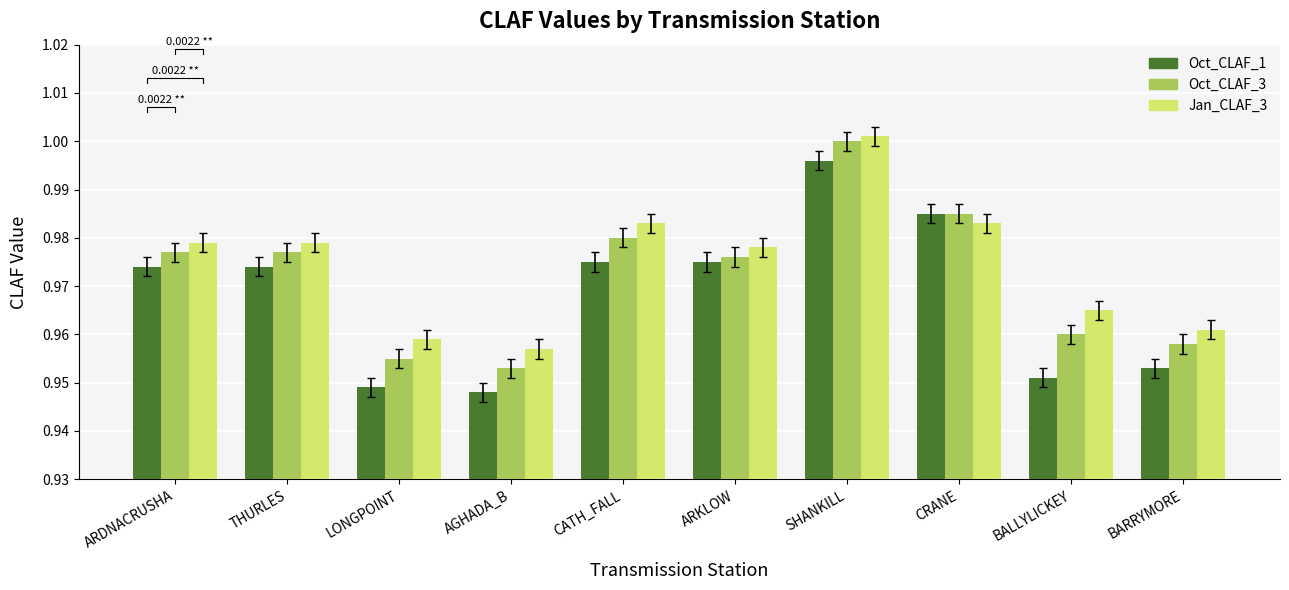

Reading left to right, list all the values displayed in this chart.

Oct_CLAF_1: 1.0	1.0	0.9	0.9	1.0	1.0	1.0	1.0	1.0	1.0
Oct_CLAF_3: 1.0	1.0	1.0	1.0	1.0	1.0	1.0	1.0	1.0	1.0
Jan_CLAF_3: 1.0	1.0	1.0	1.0	1.0	1.0	1.0	1.0	1.0	1.0